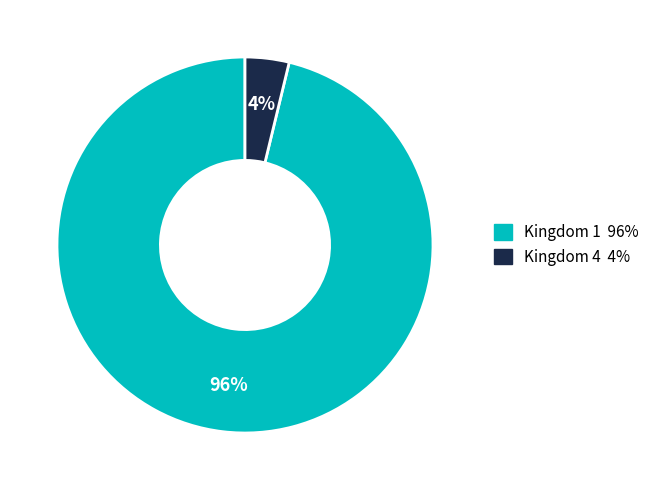

To the nearest percent, what is the average slice percentage?

50%